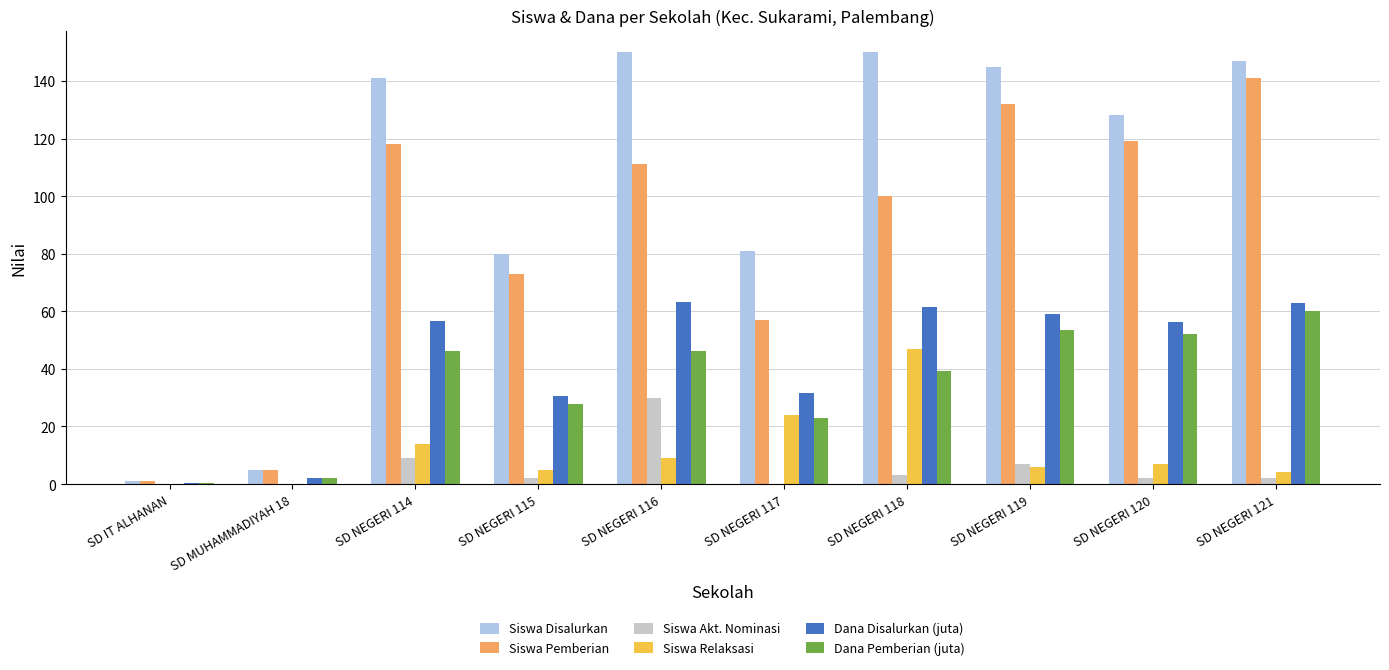

Count the number of categories in the chart.

10